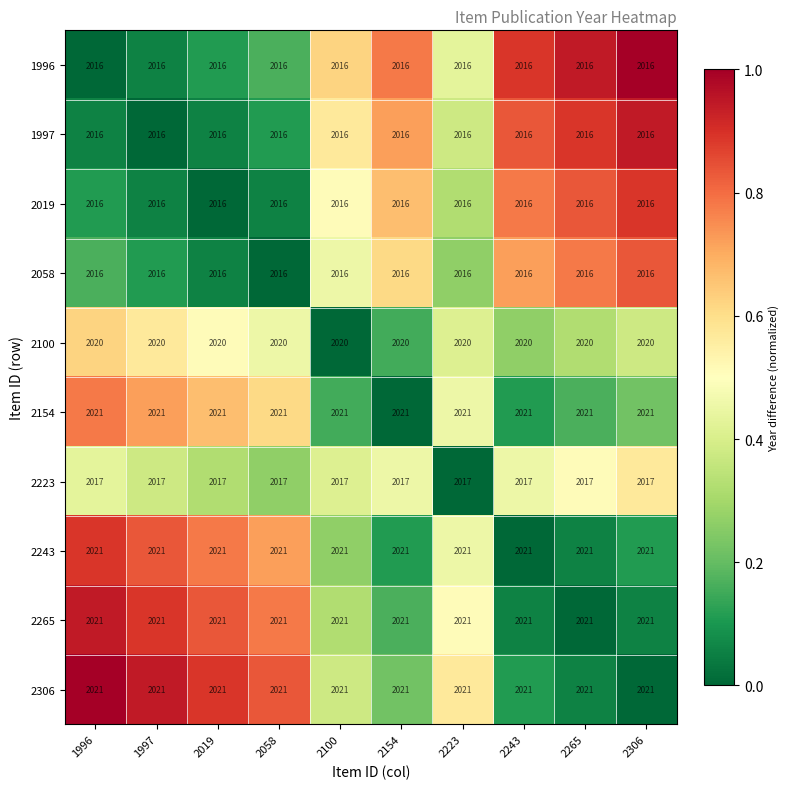

The value of 2019 at 1997 is 2016. True or false?

True